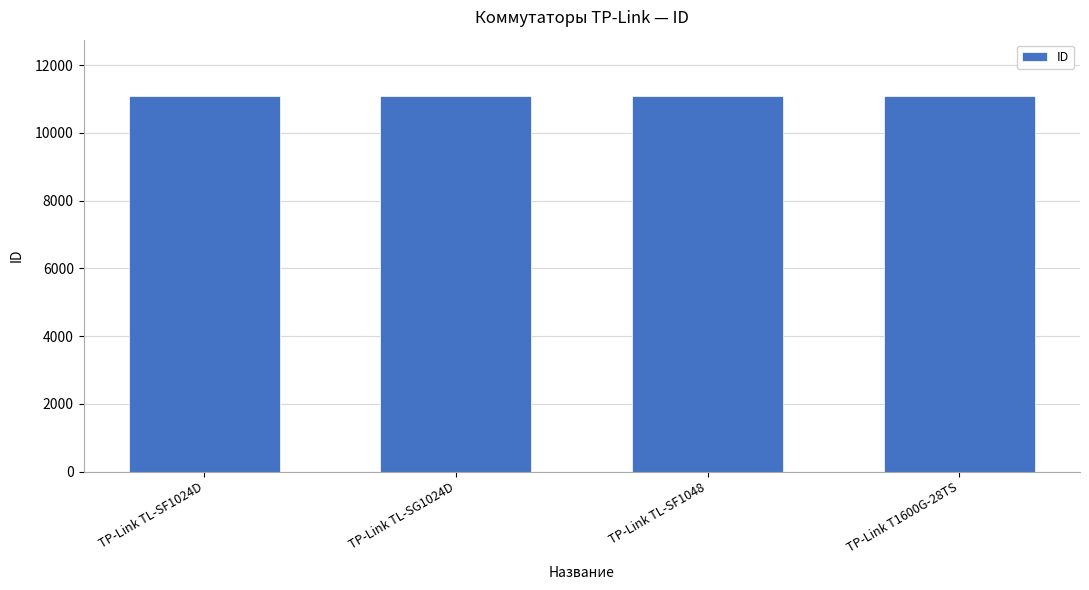

What is the label of the 2nd bar from the left?

TP-Link TL-SG1024D